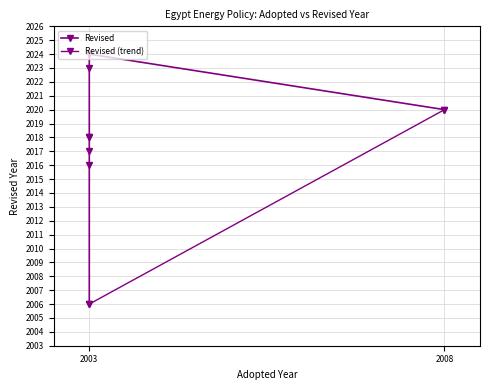

List the labels in order of value, largest first.

2003, 2003, 2008, 2003, 2003, 2003, 2003, 2003